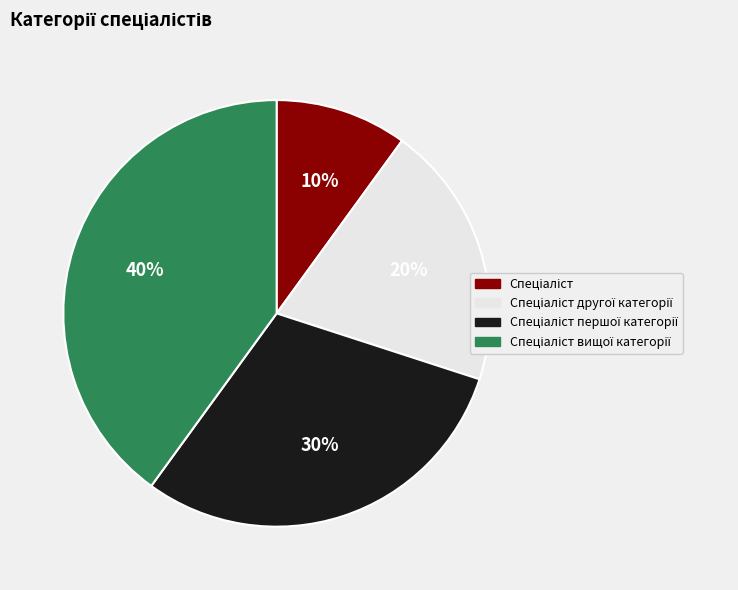

Does any single category account for the majority?

No